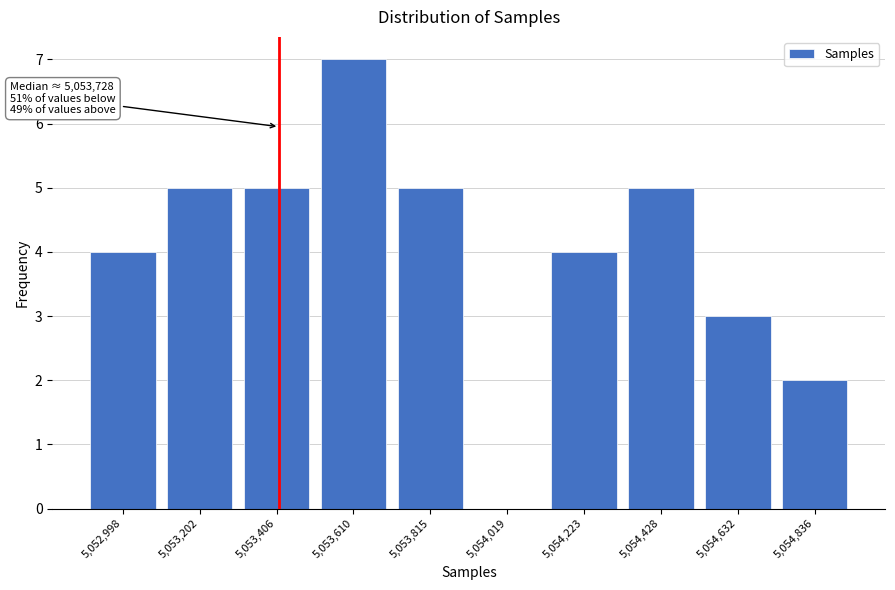

Reading left to right, what are all the values shown in this chart?

5,052,998=4	5,053,202=5	5,053,406=5	5,053,610=7	5,053,815=5	5,054,019=0	5,054,223=4	5,054,428=5	5,054,632=3	5,054,836=2